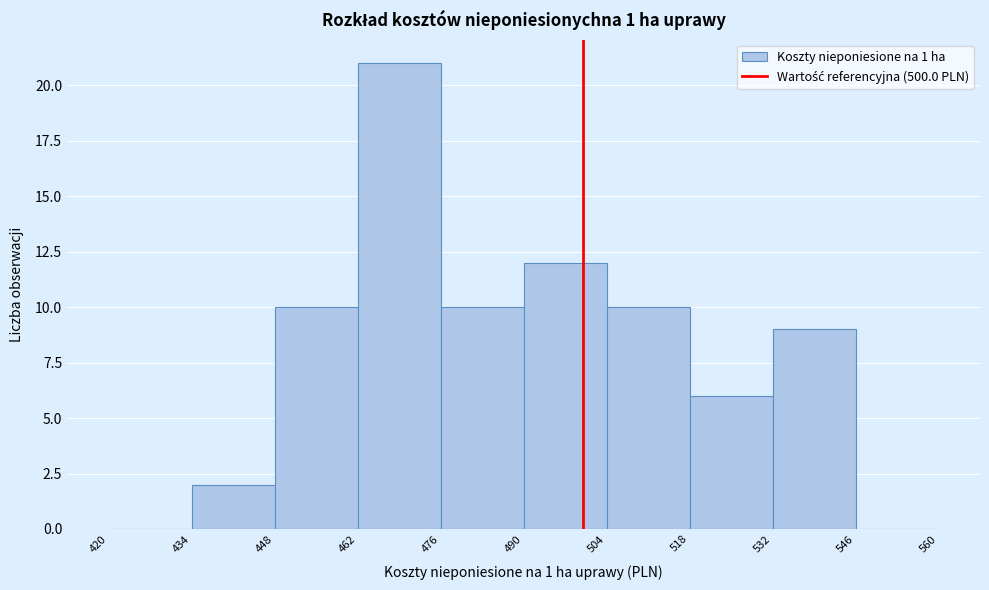

Reading left to right, list every bar in this chart as the range it spans on the x-axis followed by its height. The values are not printed on the chart, so give them approximately, as read against the axis.

420 to 434: 0
434 to 448: 2
448 to 462: 10
462 to 476: 21
476 to 490: 10
490 to 504: 12
504 to 518: 10
518 to 532: 6
532 to 546: 9
546 to 560: 0